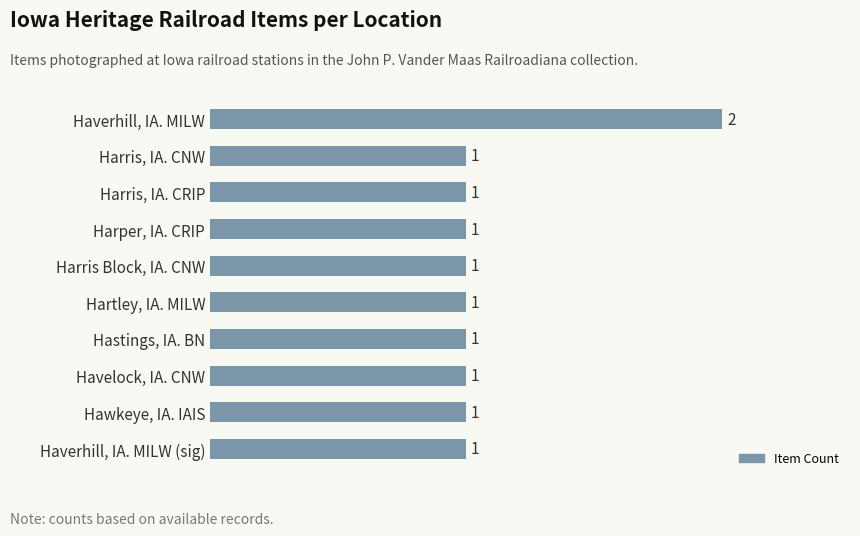

What is the label of the 3rd bar from the bottom?

Havelock, IA. CNW